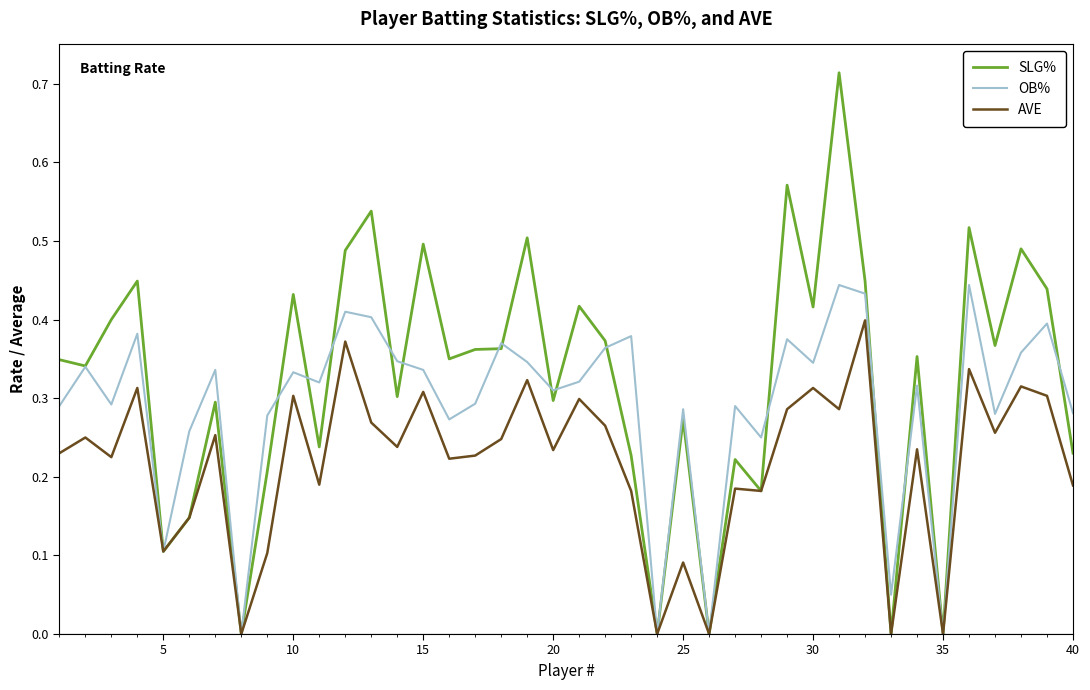

Which series has the largest range (max minus min)?

SLG%